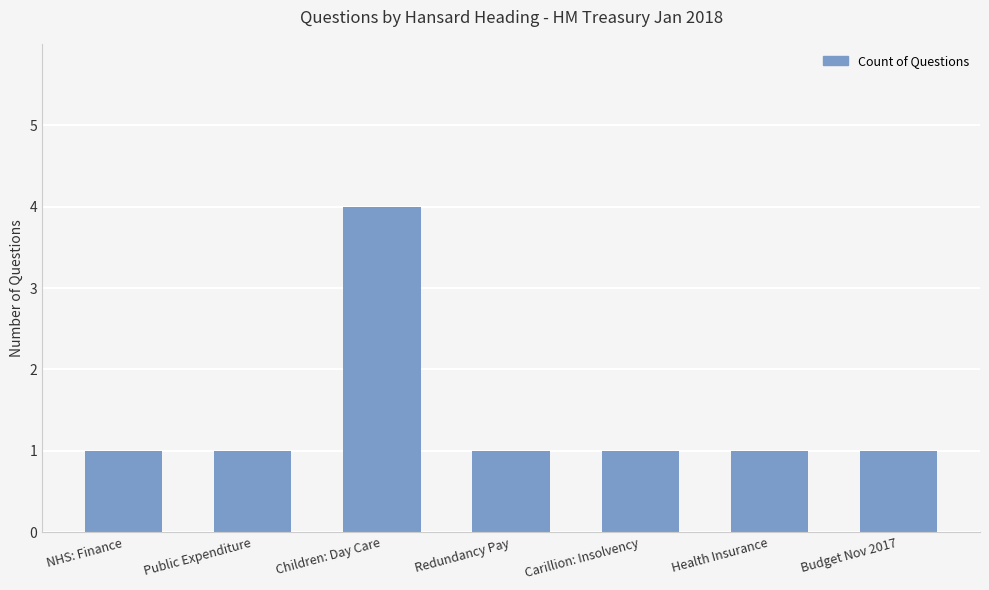

What position from the left is NHS: Finance?

1